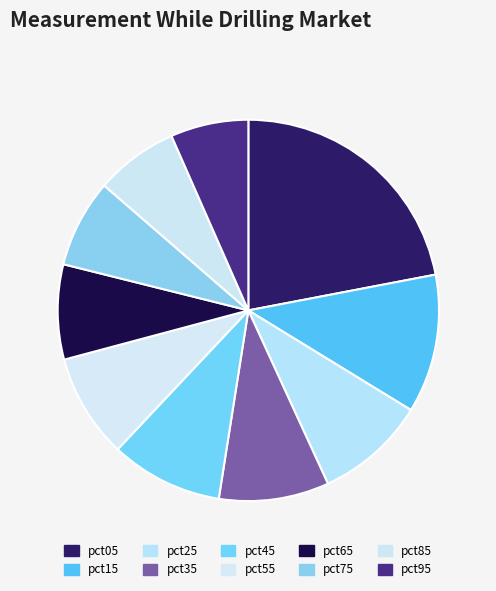

Rank the categories by value from lowest to highest.

pct95, pct85, pct75, pct65, pct55, pct35, pct25, pct45, pct15, pct05